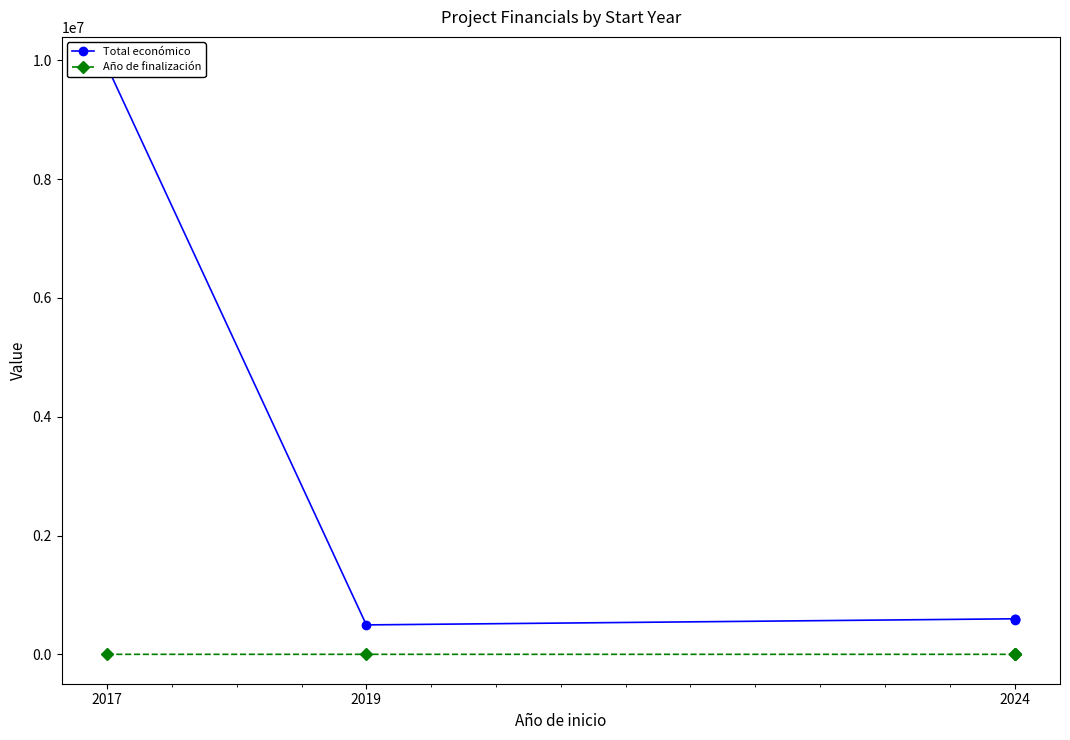

Is this an area chart (filled region under the line)?

No